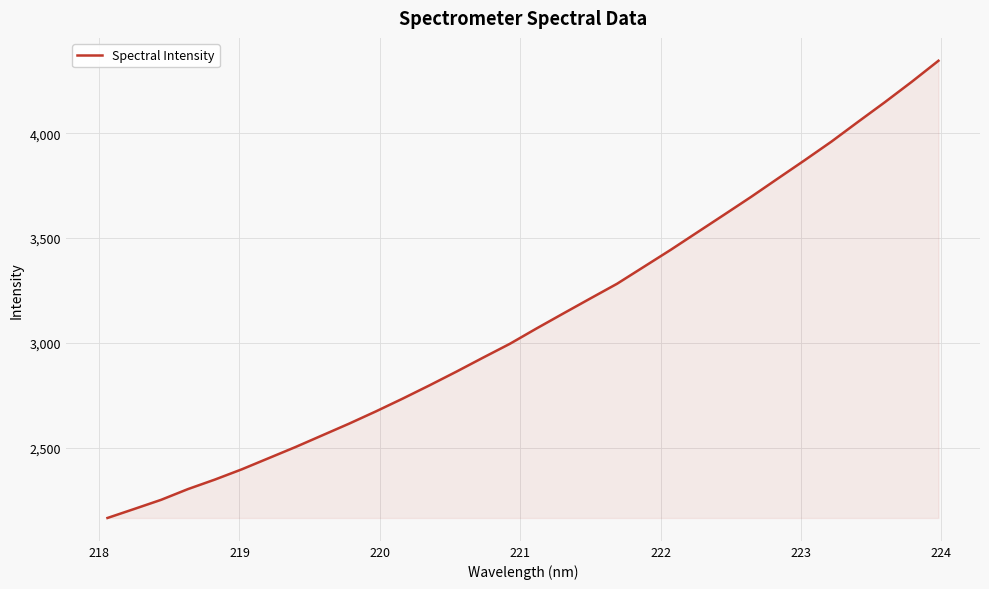

What is the smallest value displayed?

2164.1